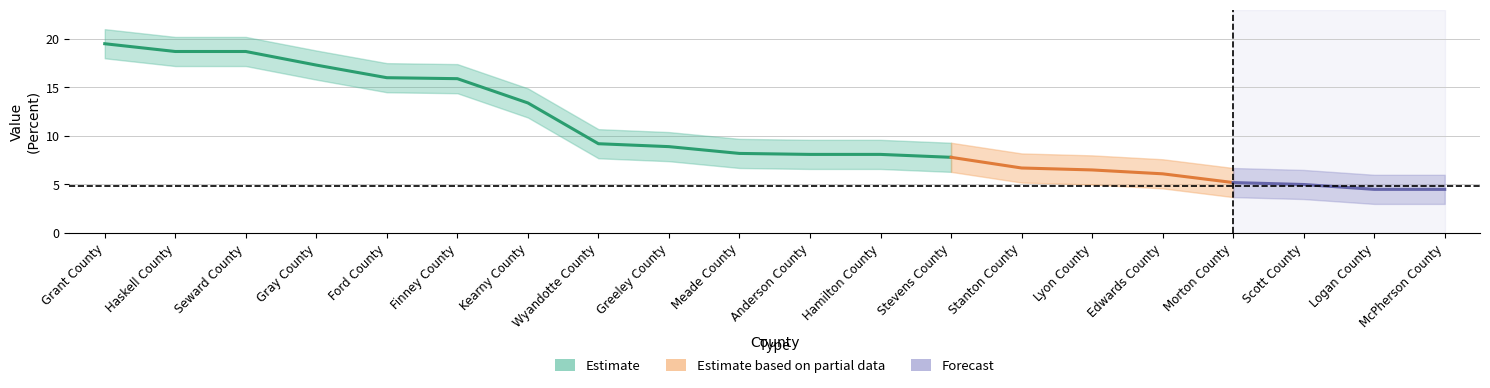

Is it true that Value (Percent) equals 4.5 at Logan County?

True